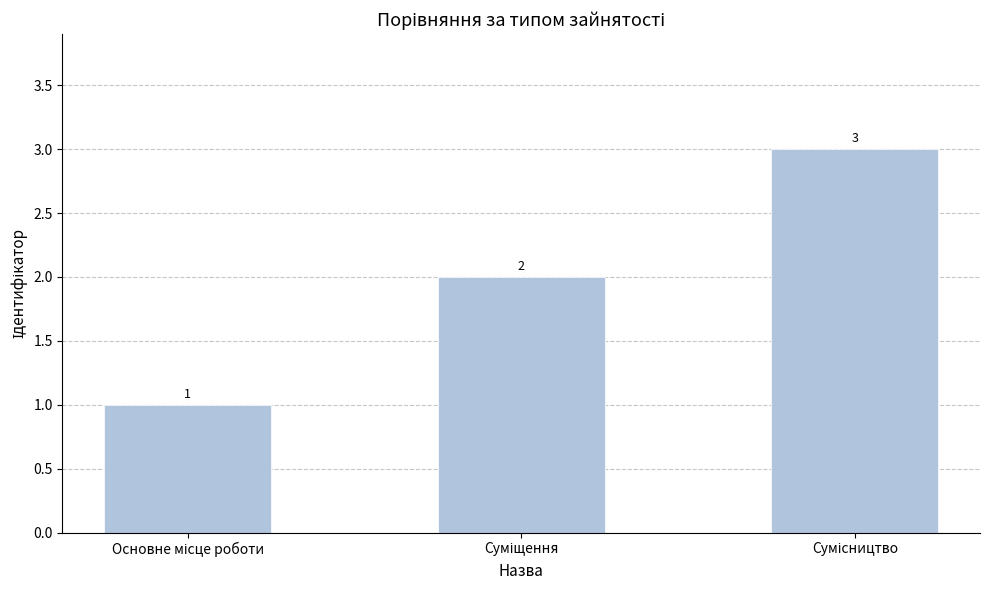

What is the value of the 1st bar from the left?

1